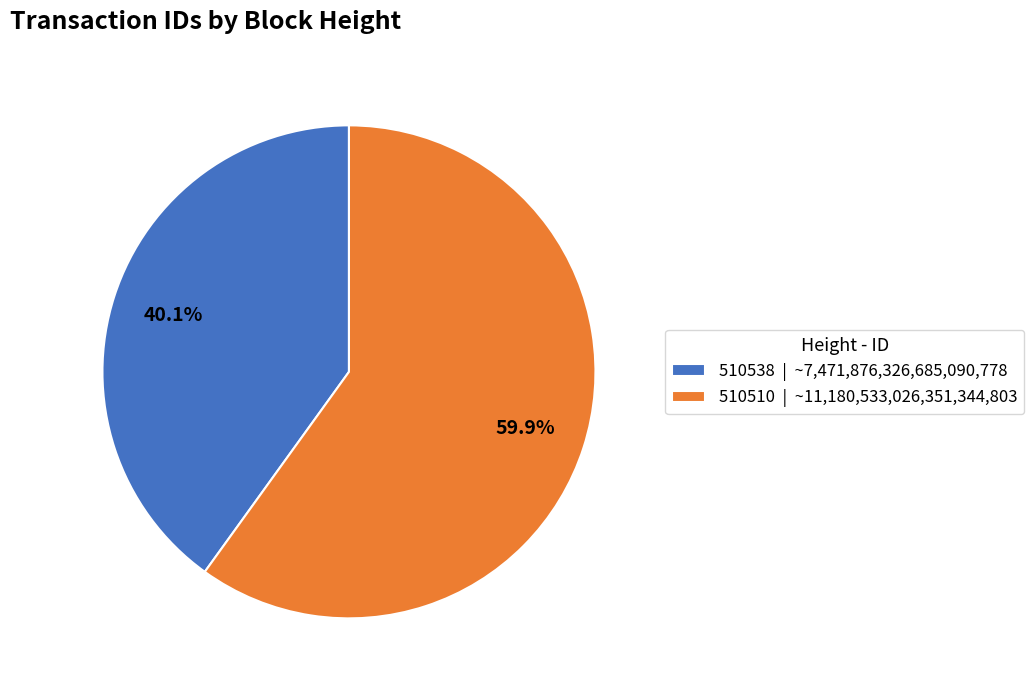

Is there a majority slice in this chart?

Yes